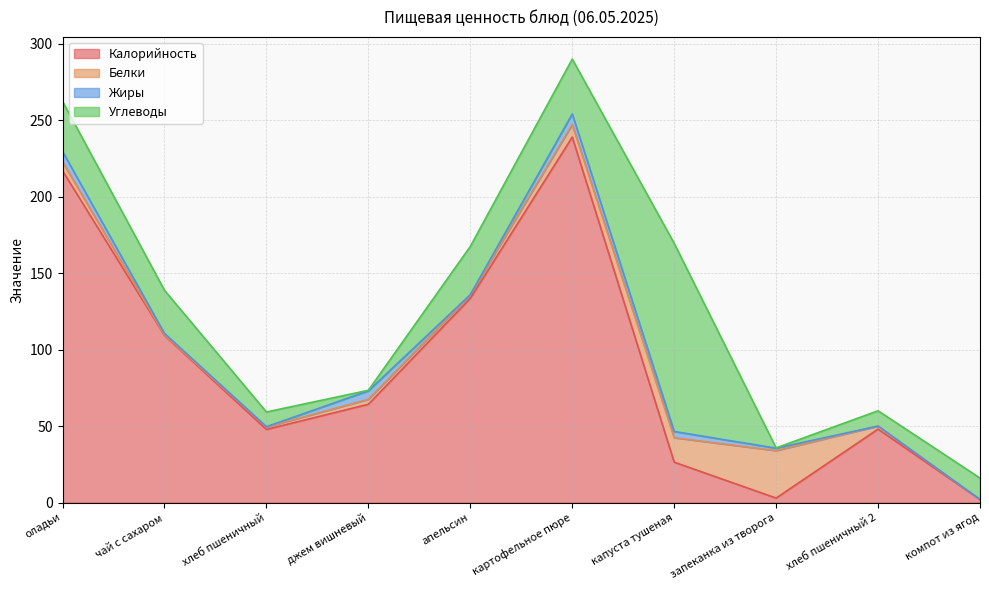

What is the maximum value shown in the chart?

238.9